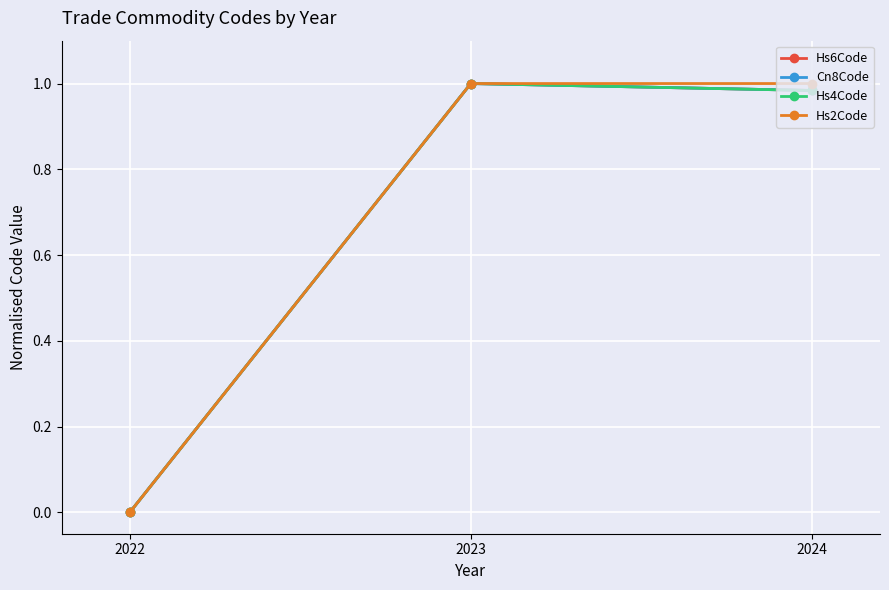

Which series has the largest range (max minus min)?

Hs6Code